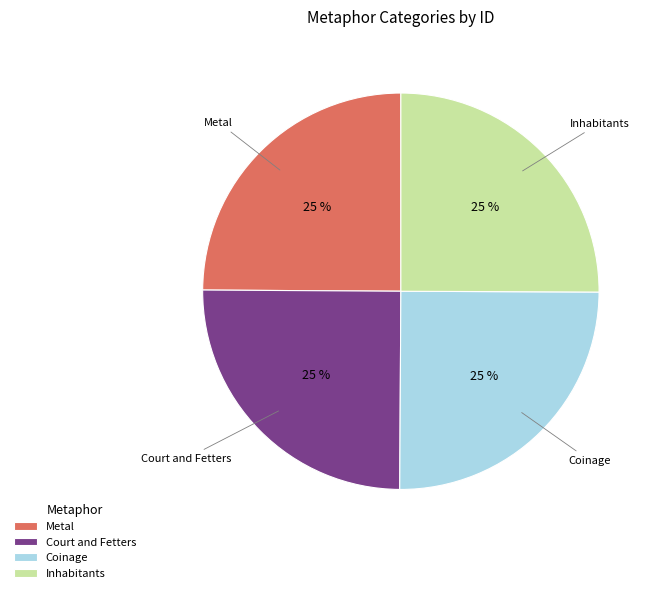

To the nearest percent, what is the combined percentage of Coinage and Court and Fetters?

50%